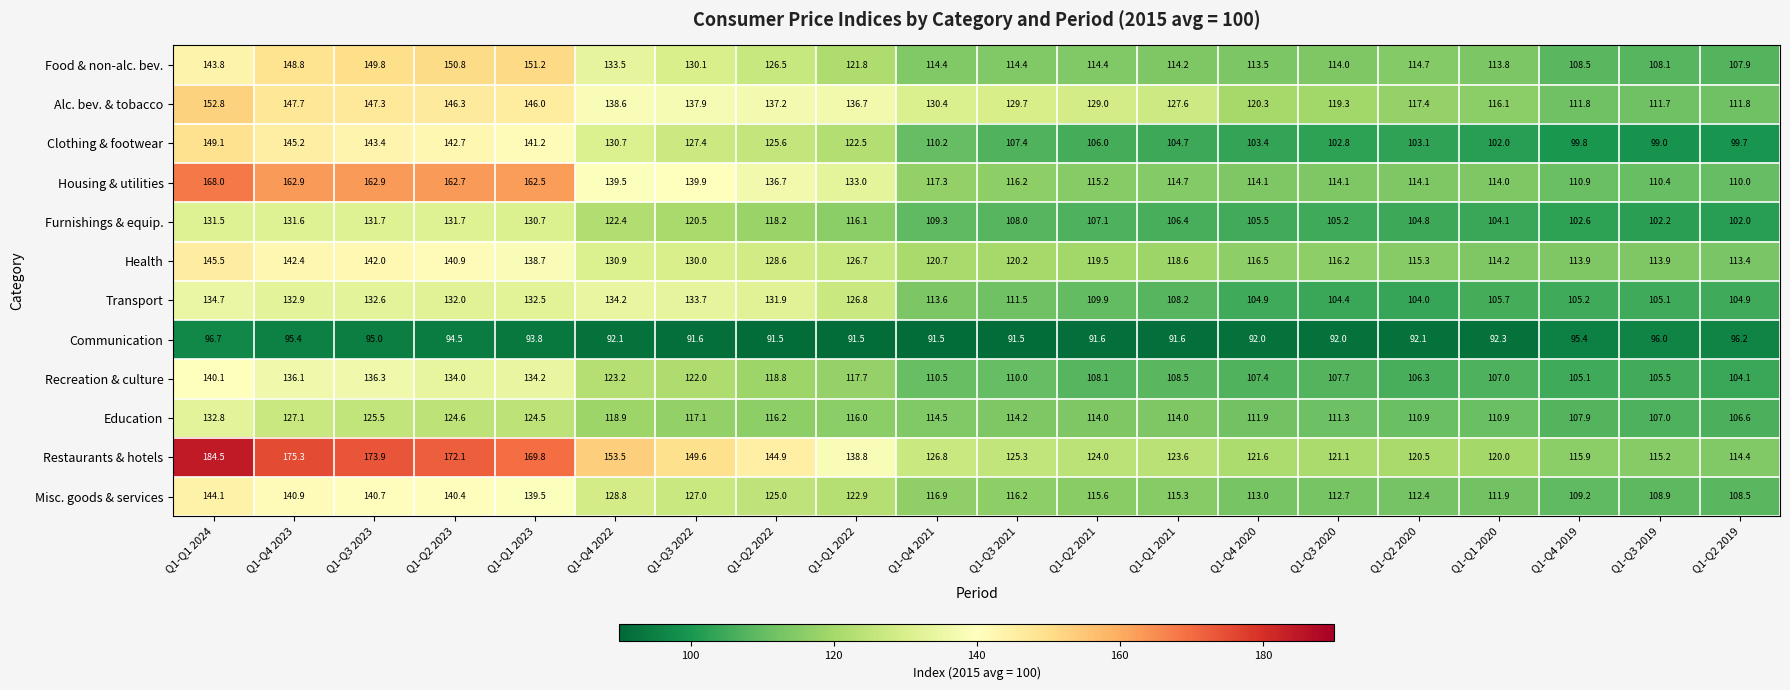

Where is Communication nearest to the value 94?

Q1-Q1 2023